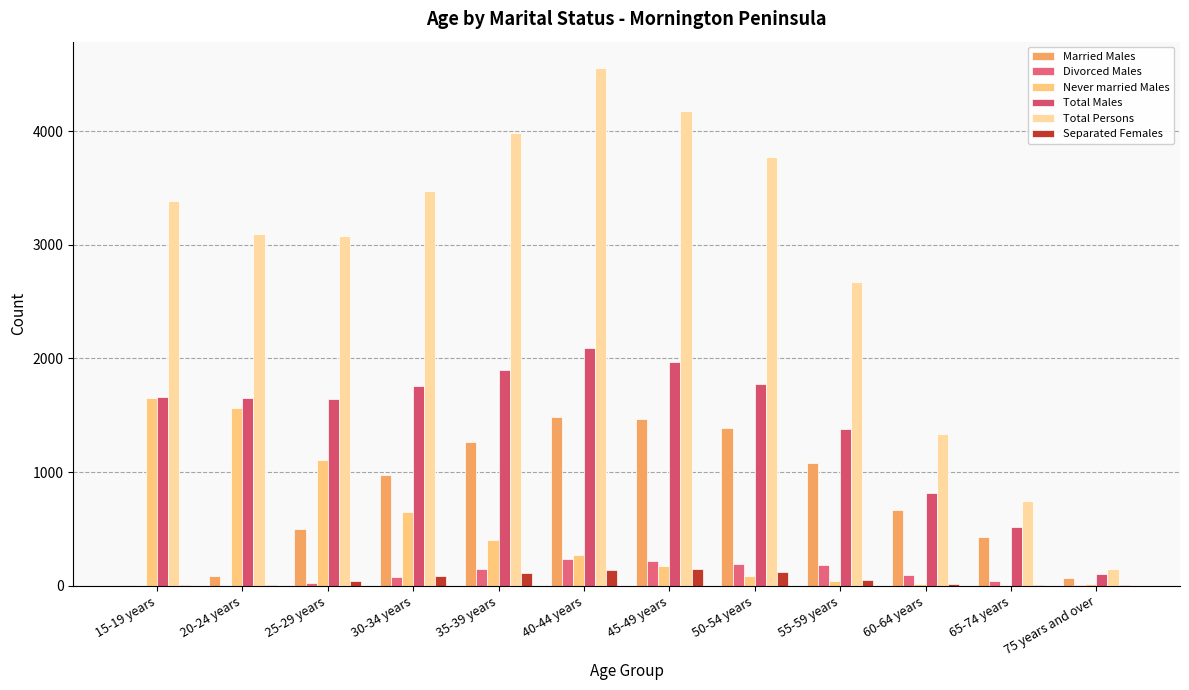

What is the label of the 11th bar from the left?

65-74 years